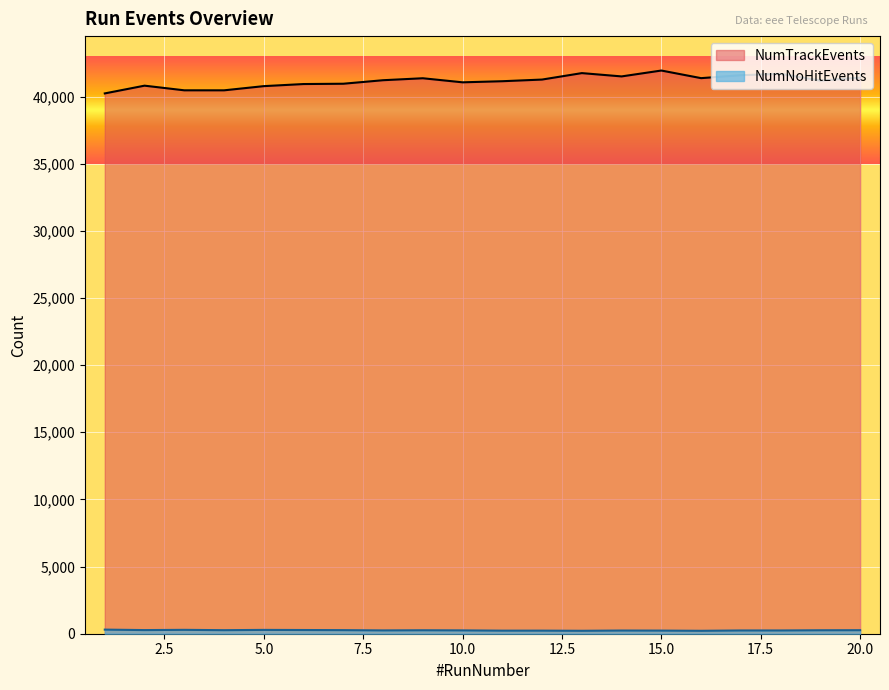

What is the total value across all series at 13?

41964